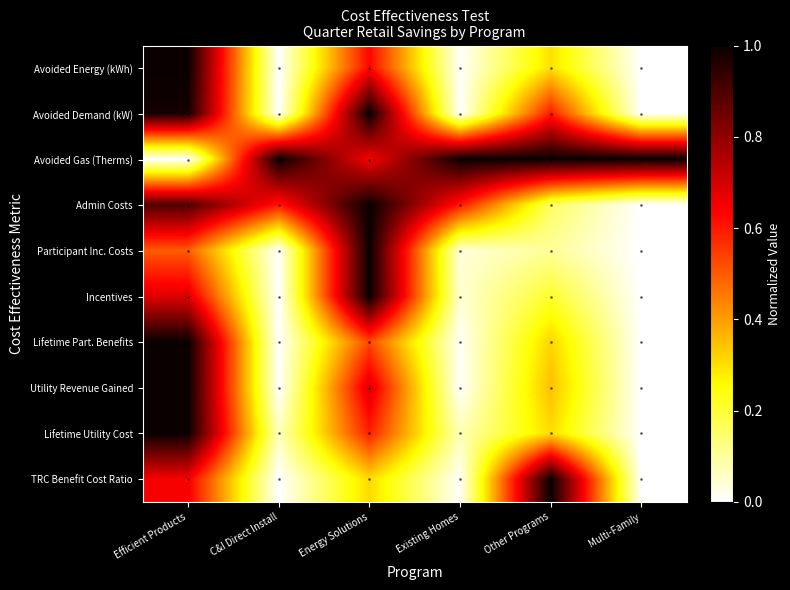

What is the spread (max minus min) of values at Other Programs?

0.9